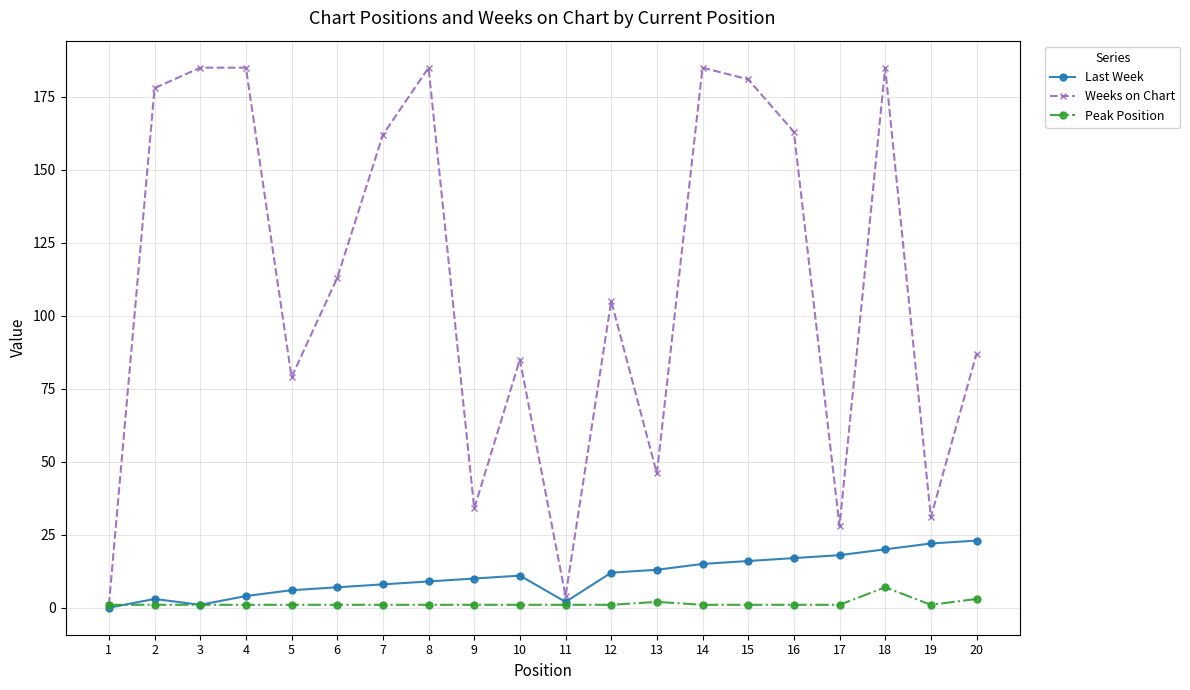

How many lines are shown in the chart?

3